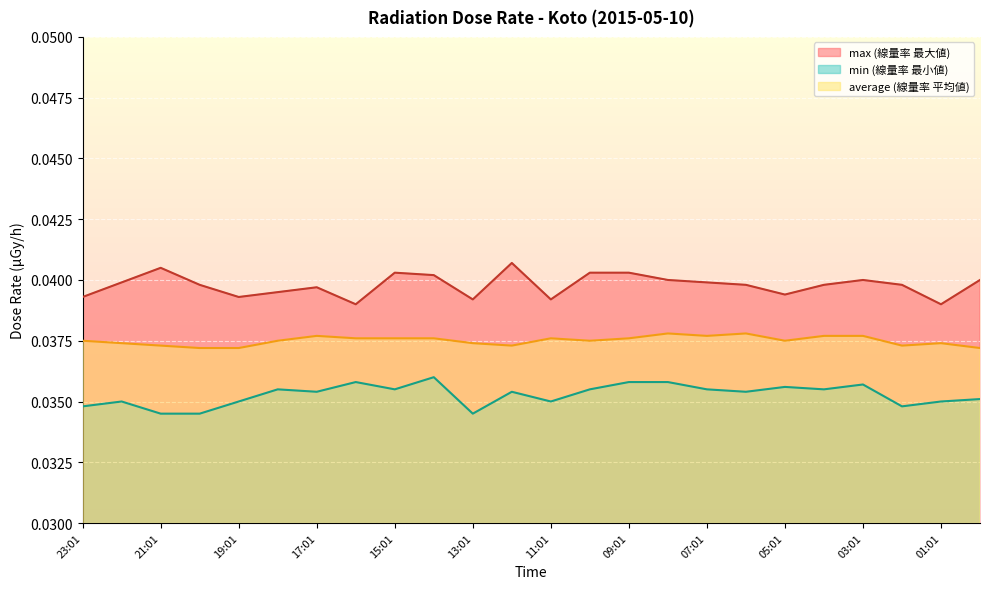

What is the total value across all series at 02:01?

0.1